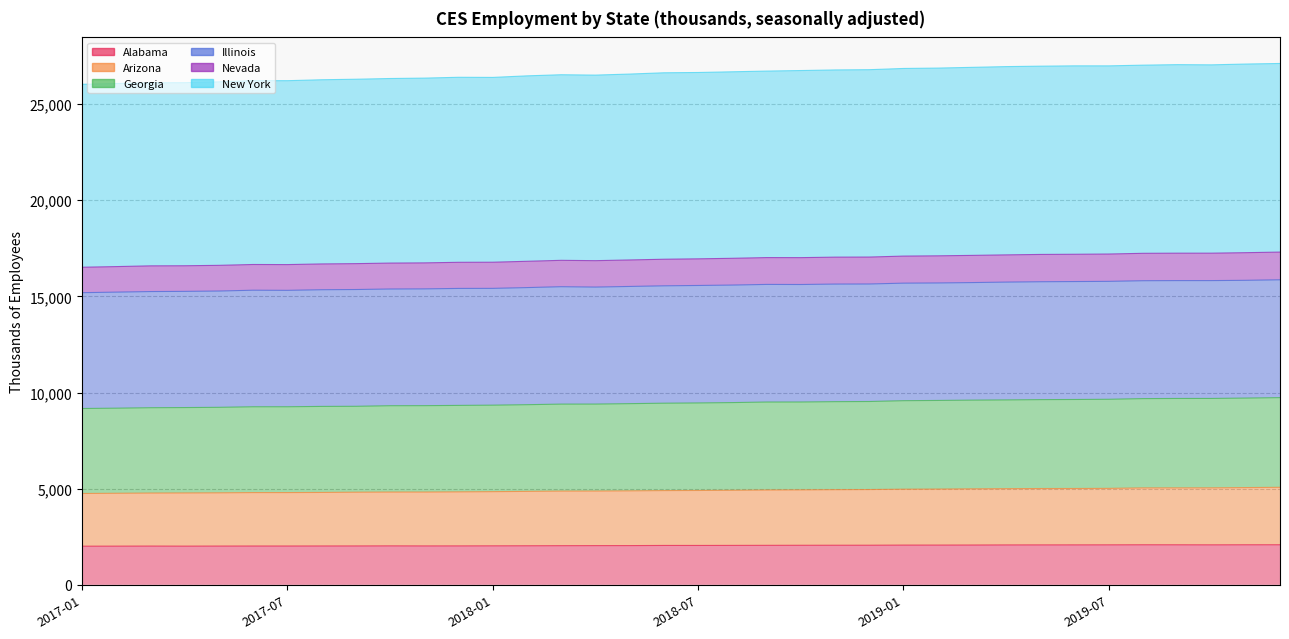

What is the difference between the Nevada values at 2019-05 and 2019-06?

8.9